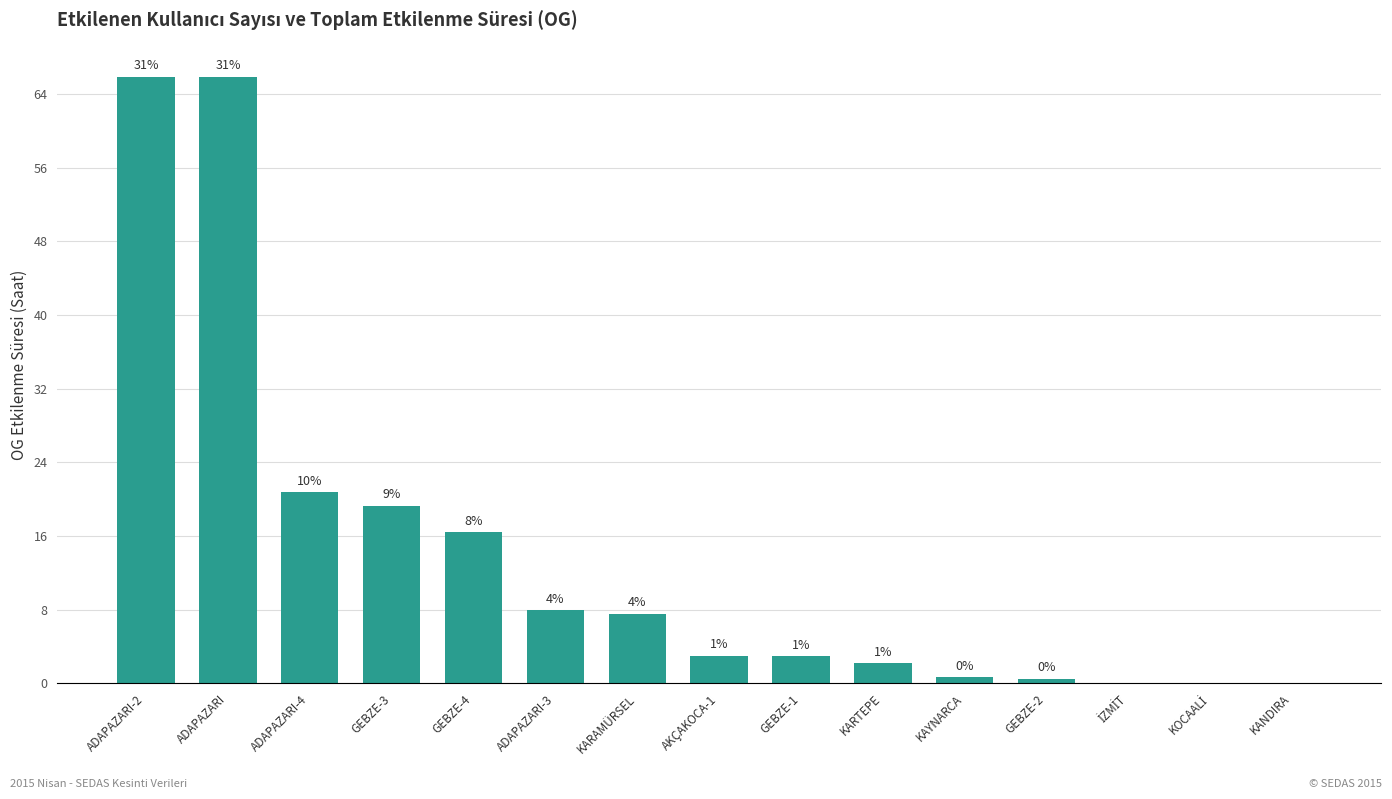

The value at GEBZE-2 is 0.7. True or false?

False